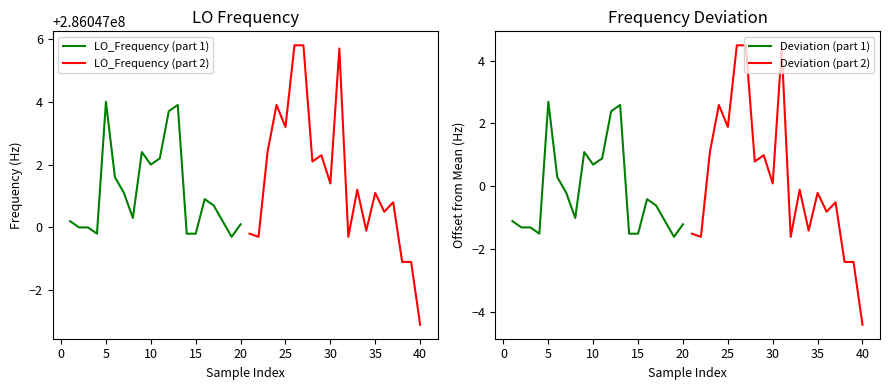

What is the maximum value for LO_Frequency (part 1)?

286047004.0